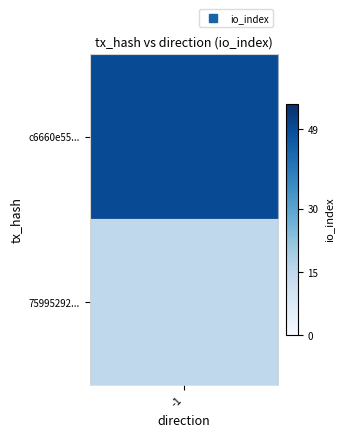

Between direction and io_index, which series saw the biggest shift?

c6660e55...